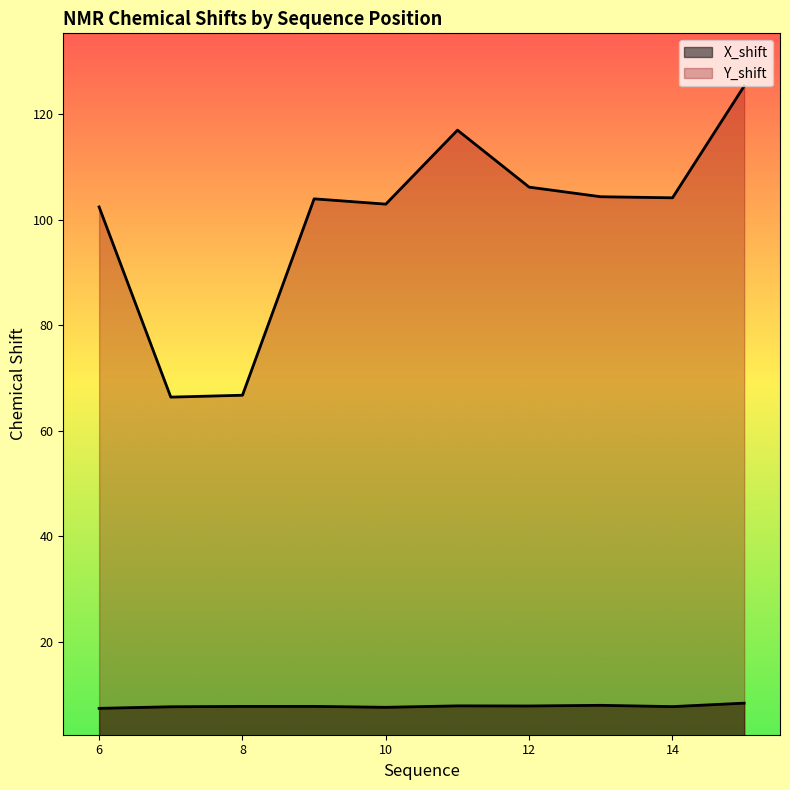

Is it true that X_shift equals 8.2 at 8?

True